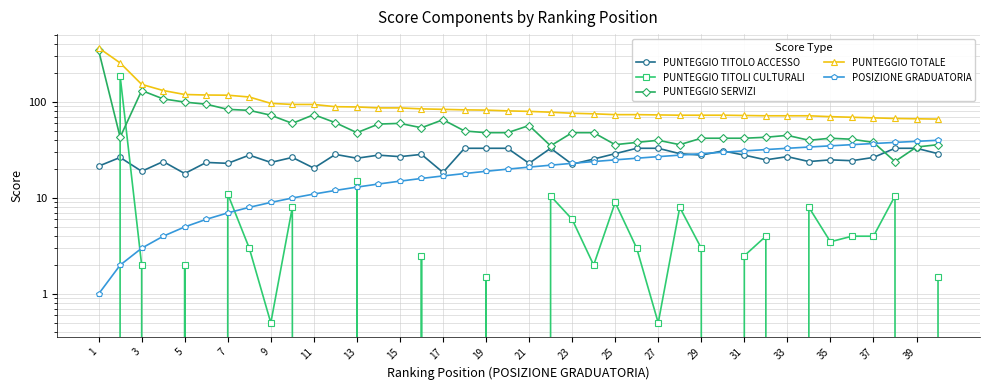

What is the difference between the maximum and minimum values in the PUNTEGGIO SERVIZI series?

322.0